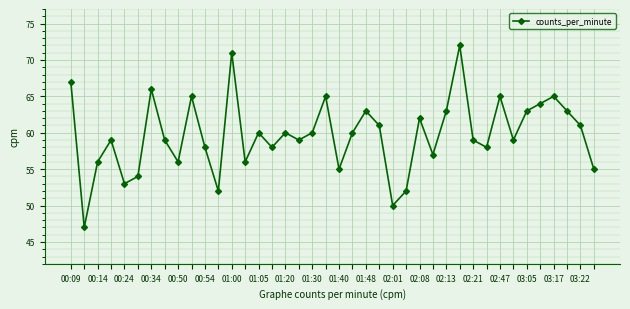

What is the greatest value displayed?

72